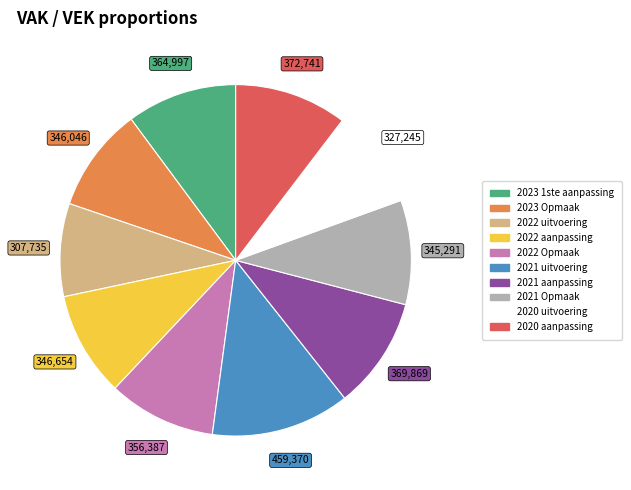

Is it true that 2022 Opmaak is 19% of the pie?

False